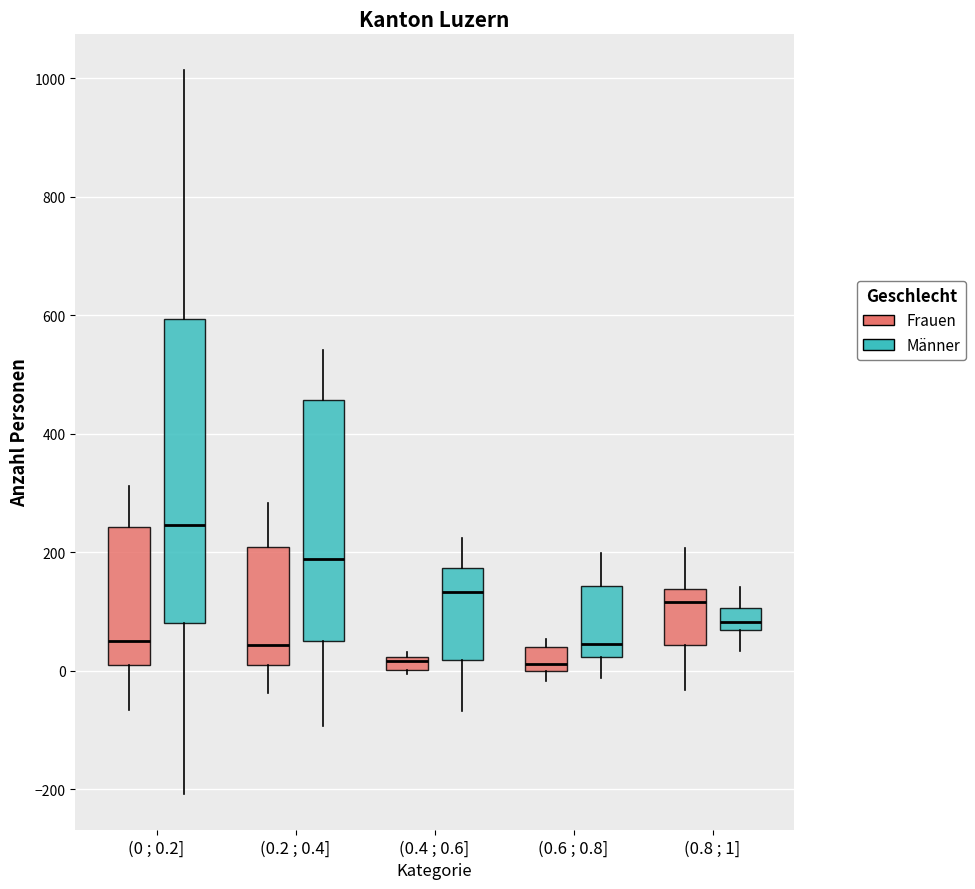

Where is the lower edge of the box for (0 ; 0.2] (Männer) on the y-axis? The values are not printed on the chart, so give them approximately, as read against the axis.

80